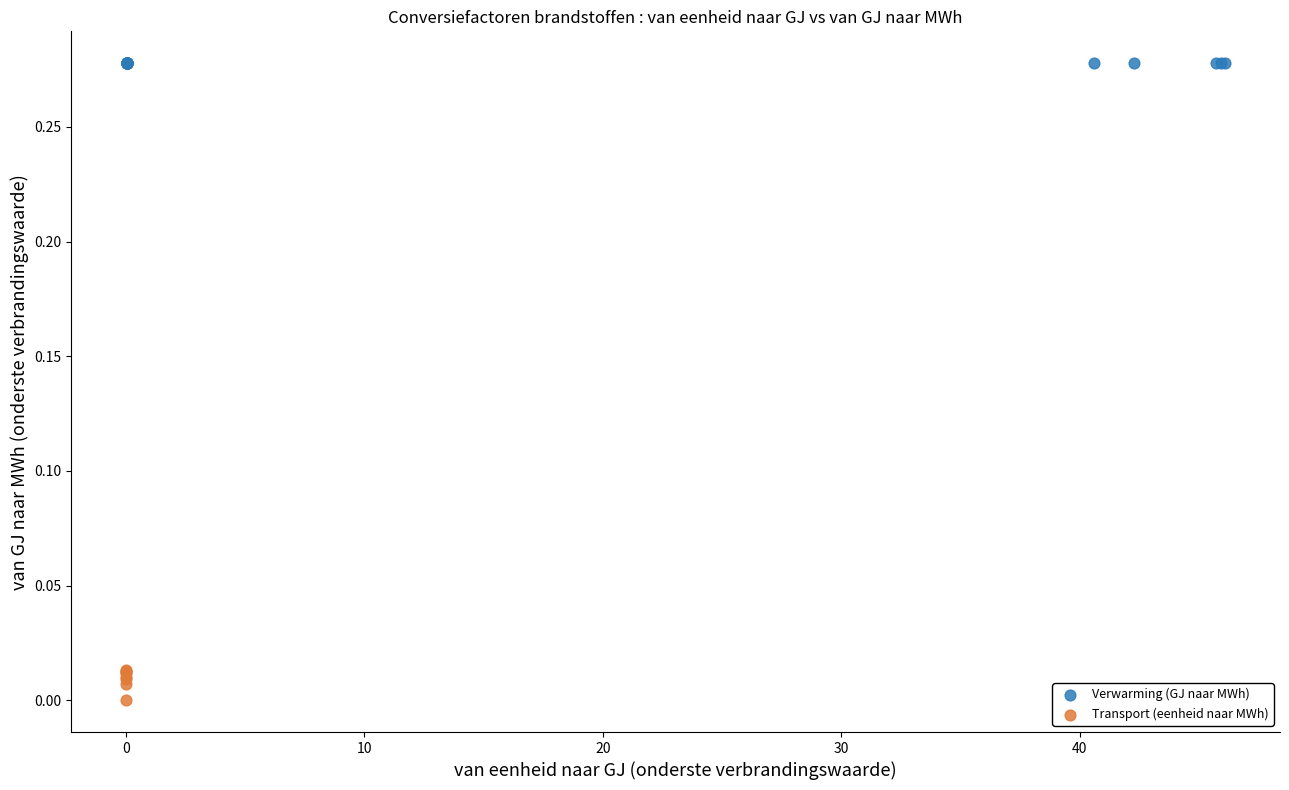

Which series reaches the minimum Y coordinate?

Transport (eenheid naar MWh)